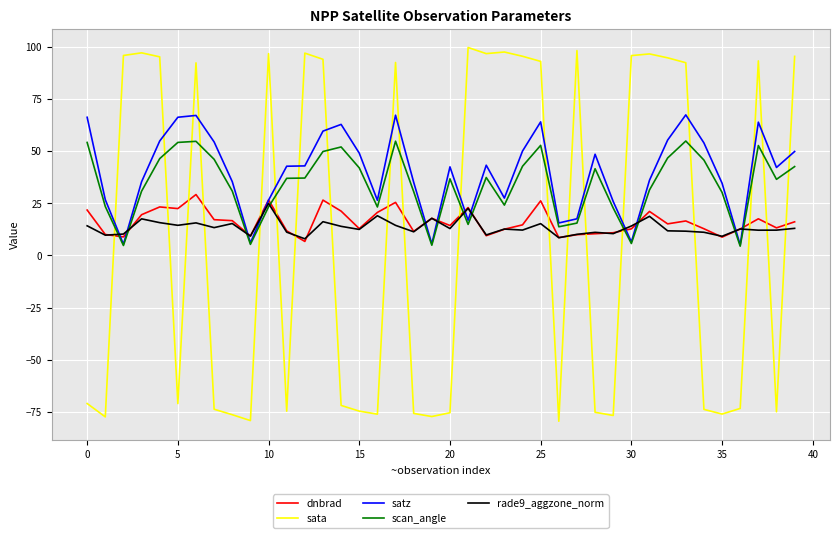

What is the smallest value displayed?

-79.4